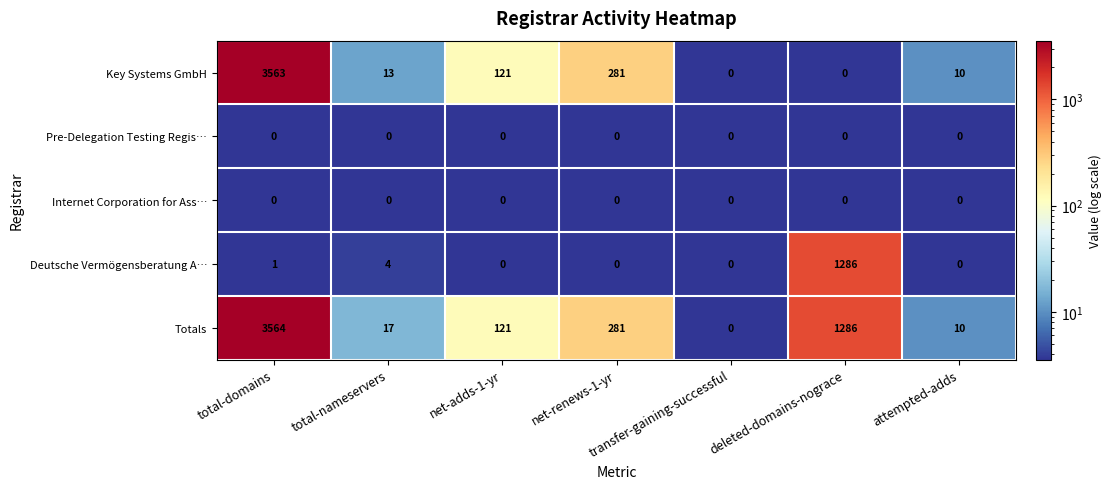

At which category is the sum across all series the highest?

total-domains